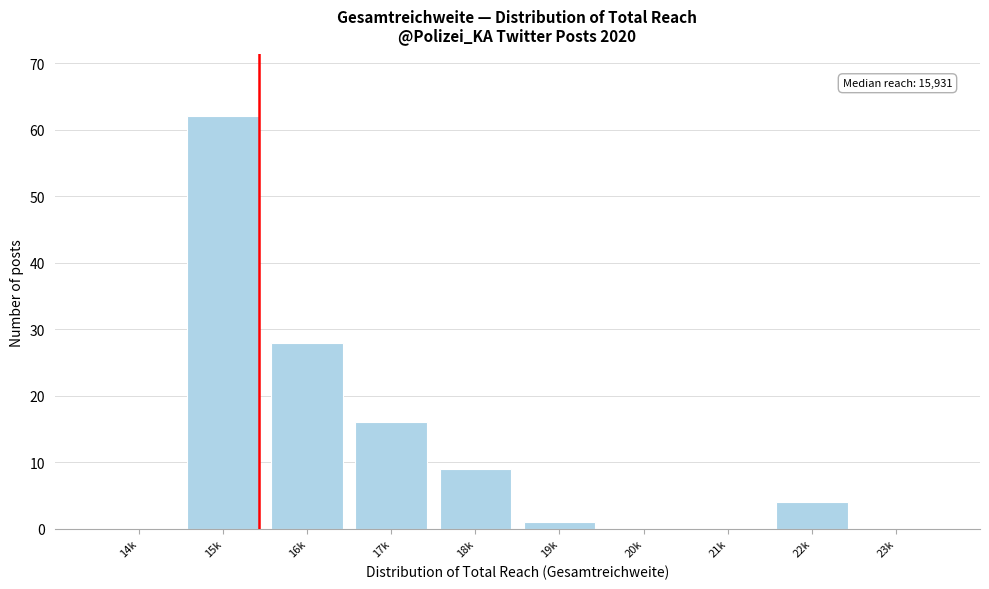

Reading left to right, what are all the values shown in this chart?

14k=0	15k=62	16k=28	17k=16	18k=9	19k=1	20k=0	21k=0	22k=4	23k=0